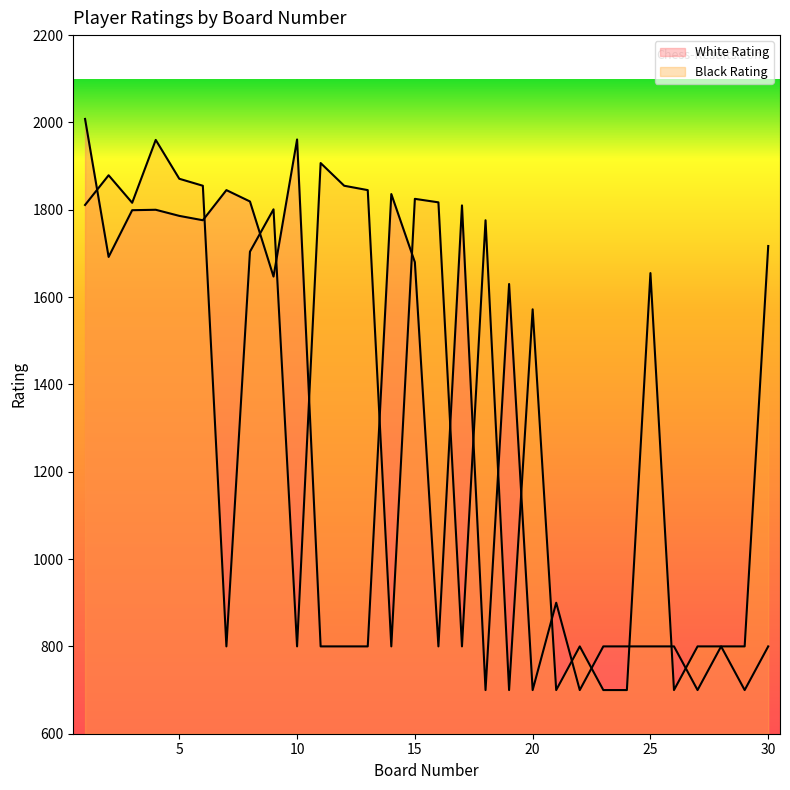

What are all the series names shown in the legend?

White Rating, Black Rating